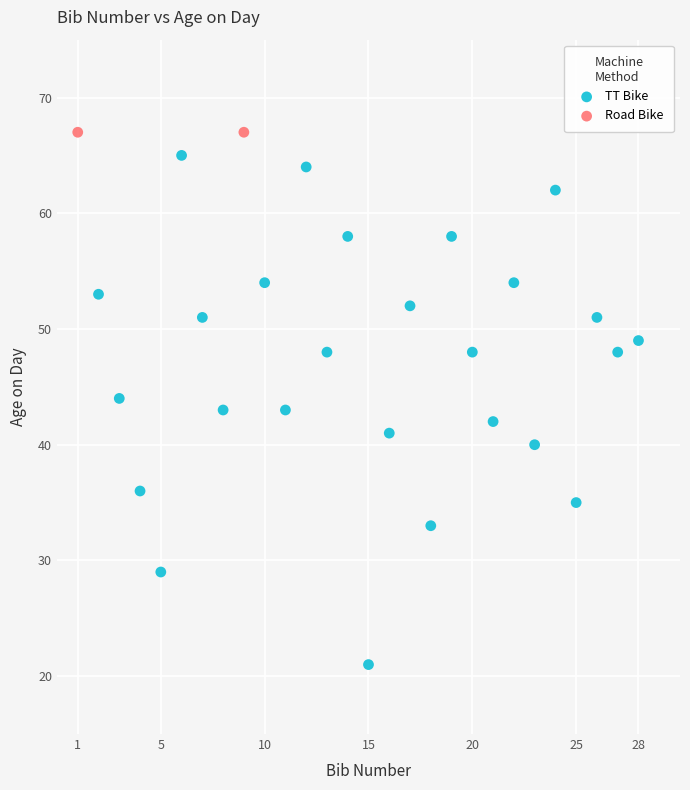

What are all the series names shown in the legend?

TT Bike, Road Bike